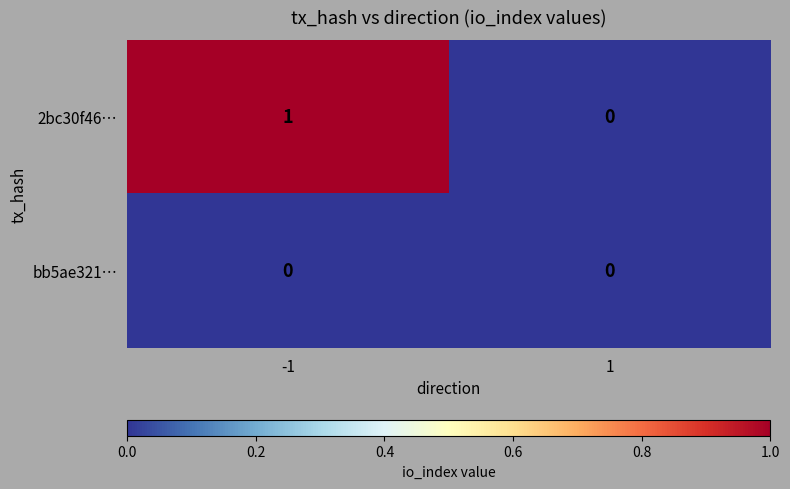

Which series has the largest total across all categories?

2bc30f46…